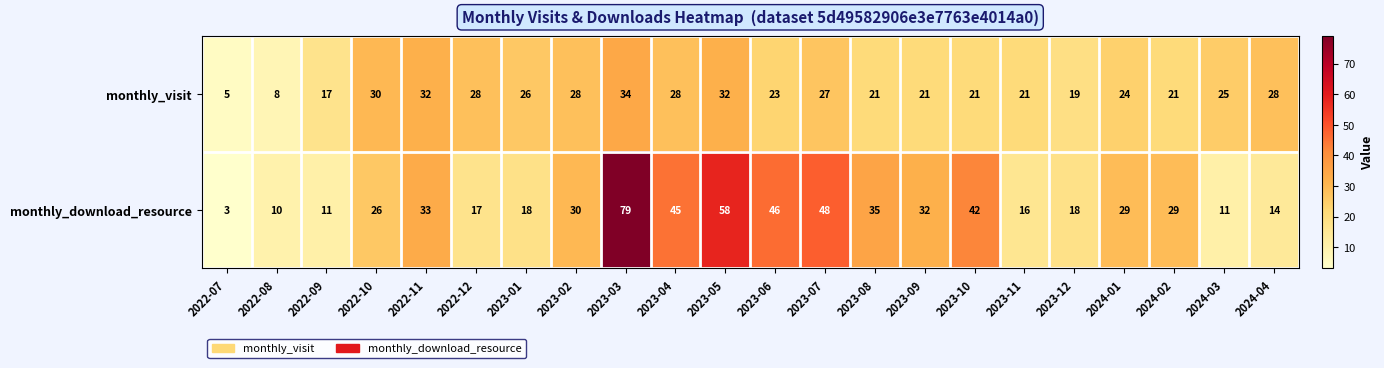

How many distinct data groups are displayed?

2